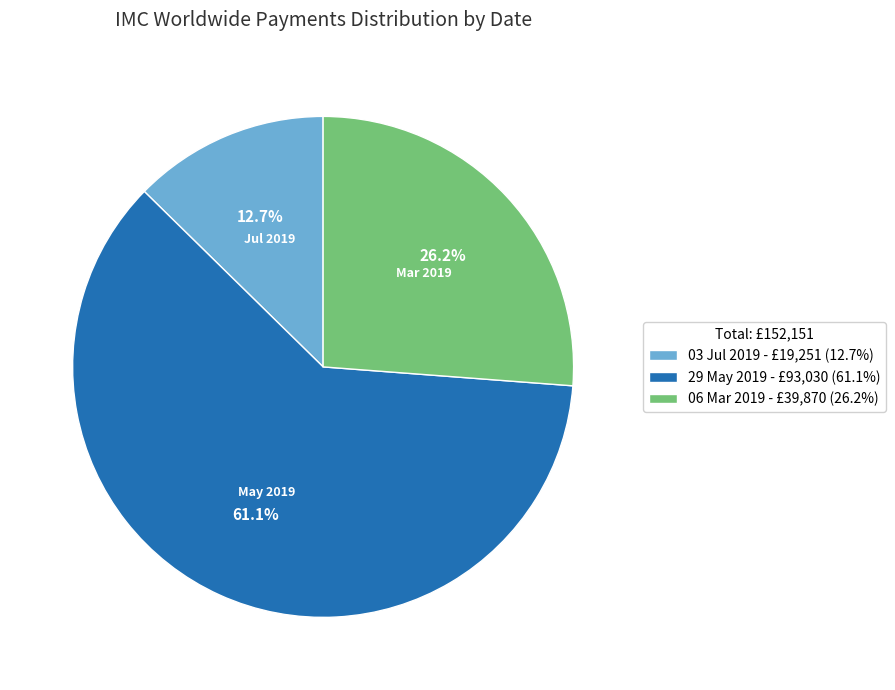

Is it true that 29 May 2019 is 75% of the pie?

False